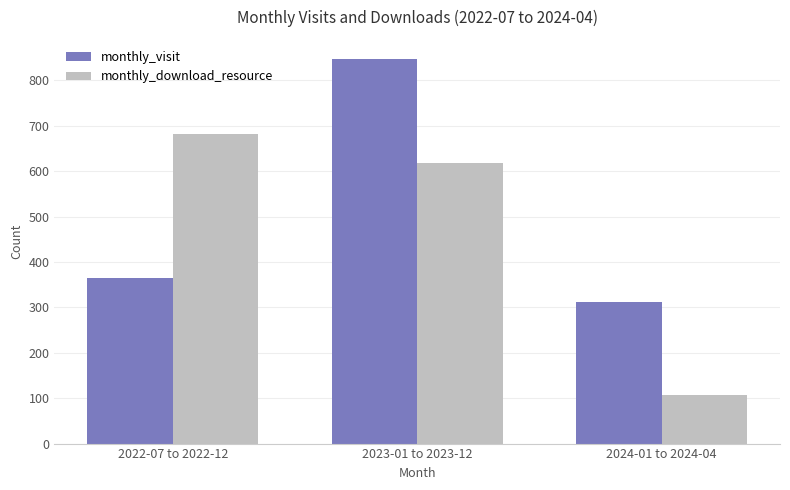

What is the approximate value of monthly_download_resource at 2023-01 to 2023-12?

618